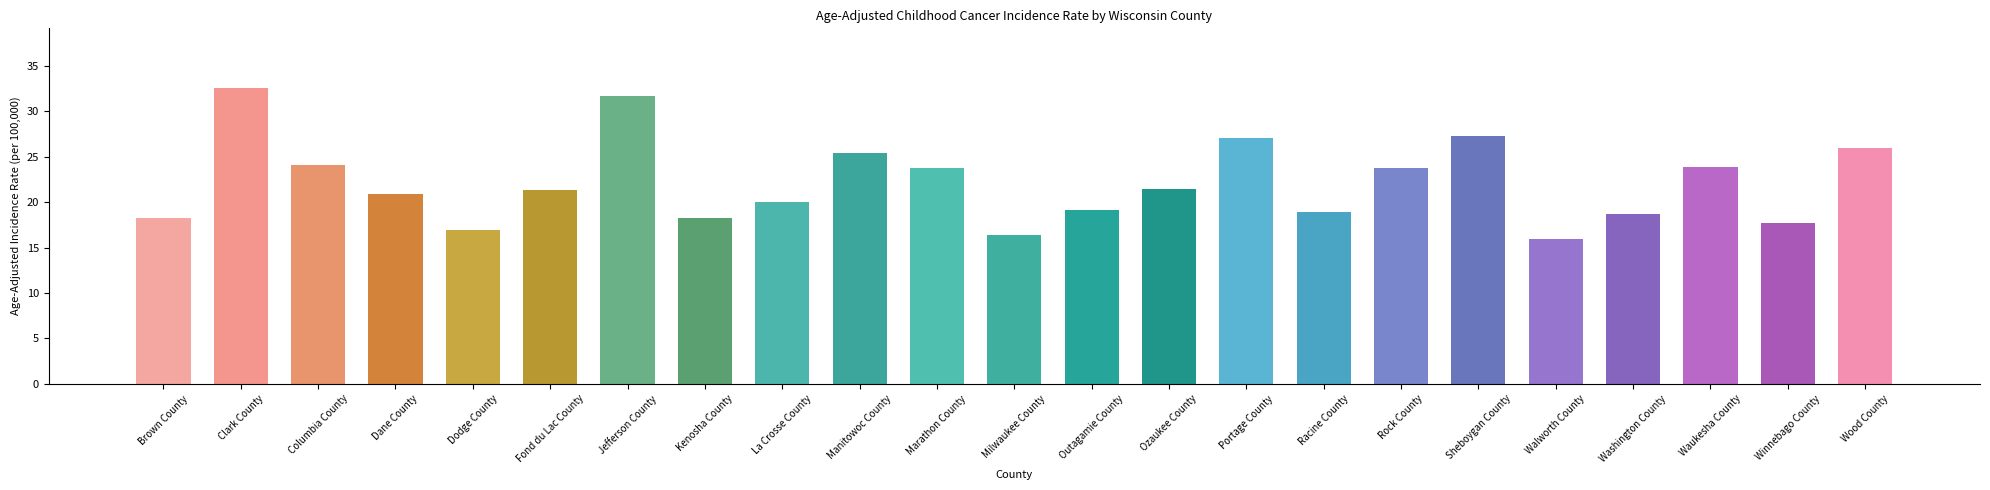

What is the value of the 1st bar from the left?

18.2